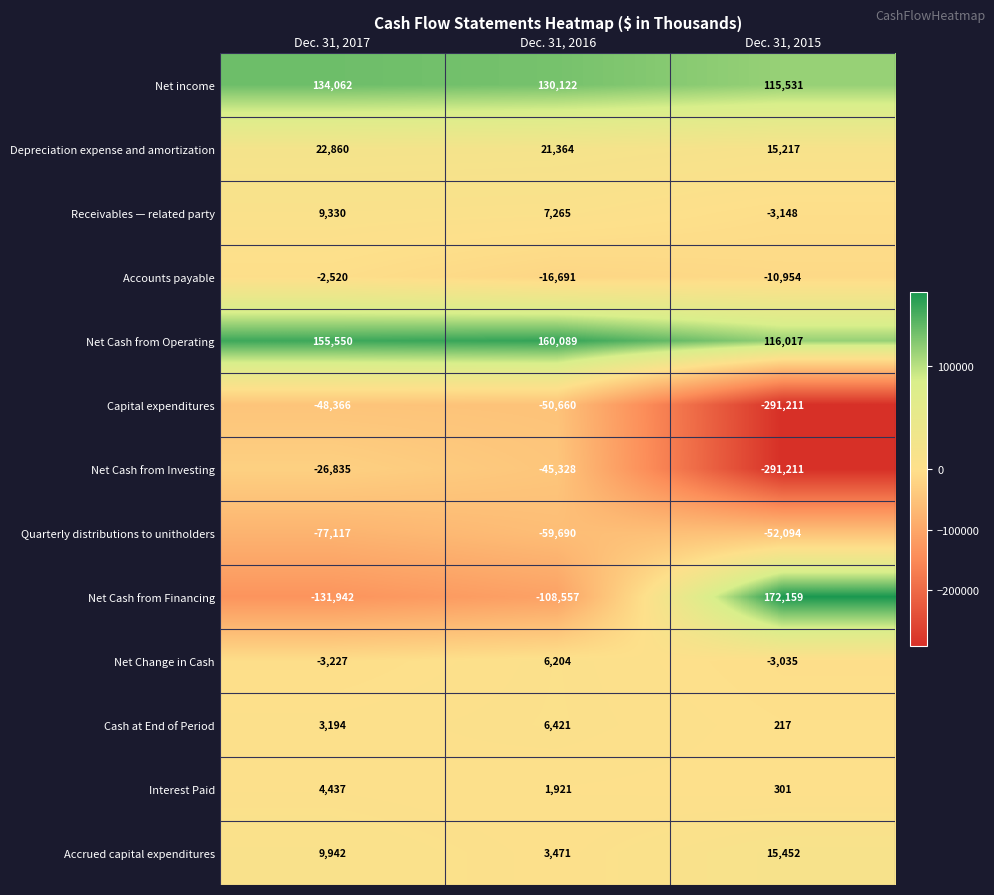

Where does the Net Change in Cash series first go above -3035?

Dec. 31, 2016